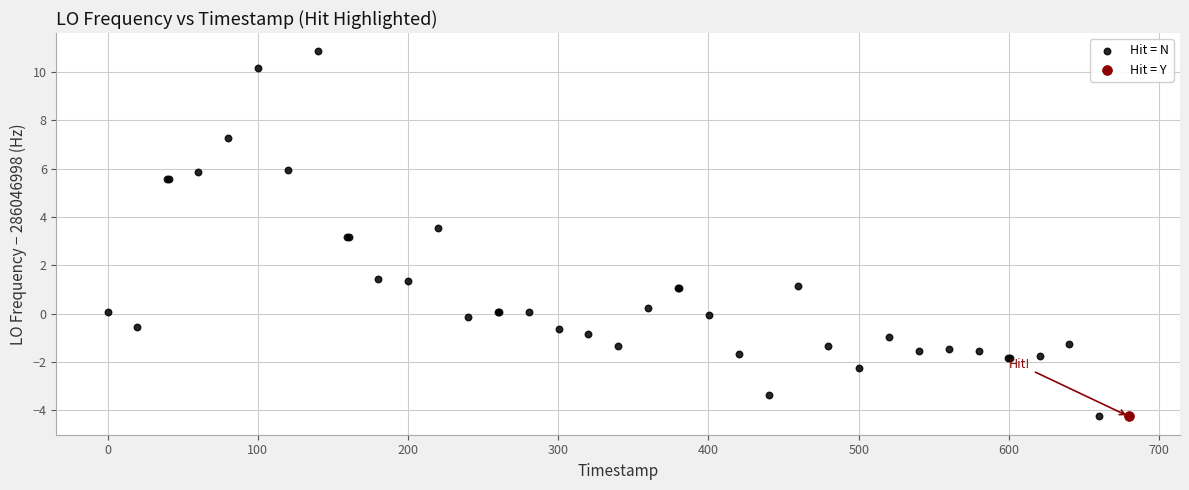

What are all the series names shown in the legend?

Hit = N, Hit = Y